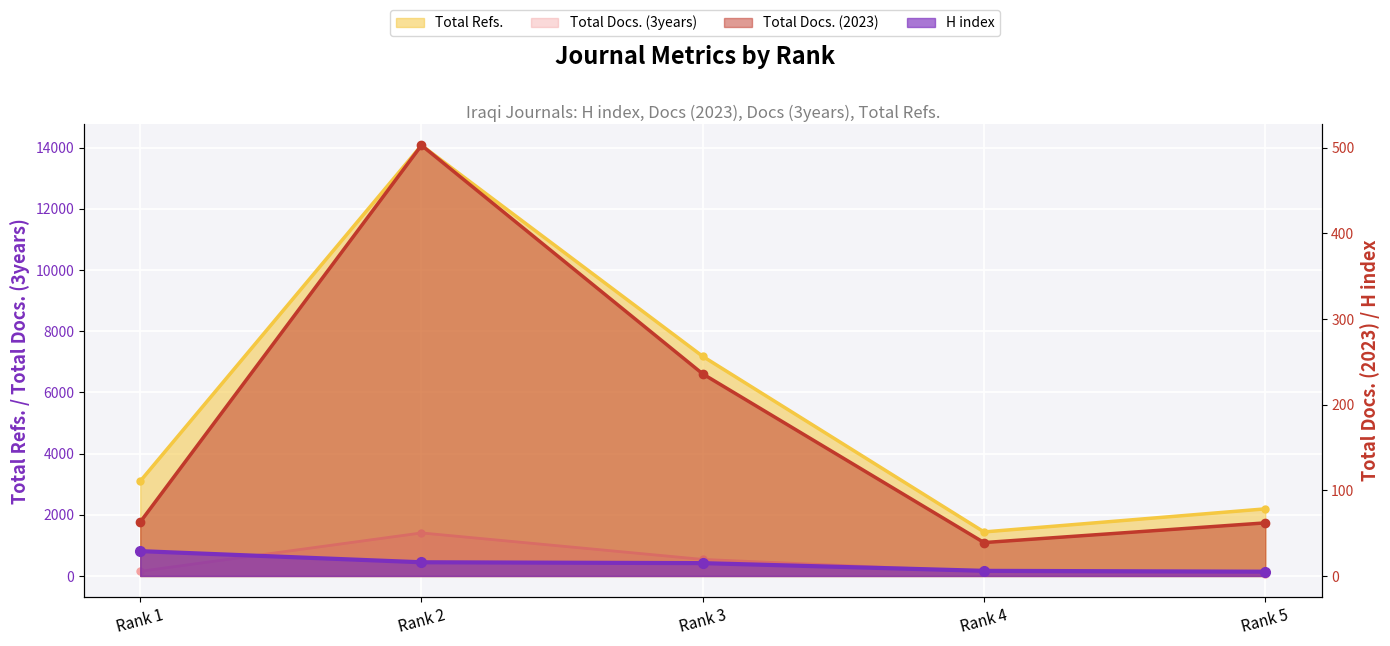

At Rank 1, list the series in order from smallest to largest.

H index, Total Docs. (2023), Total Docs. (3years), Total Refs.